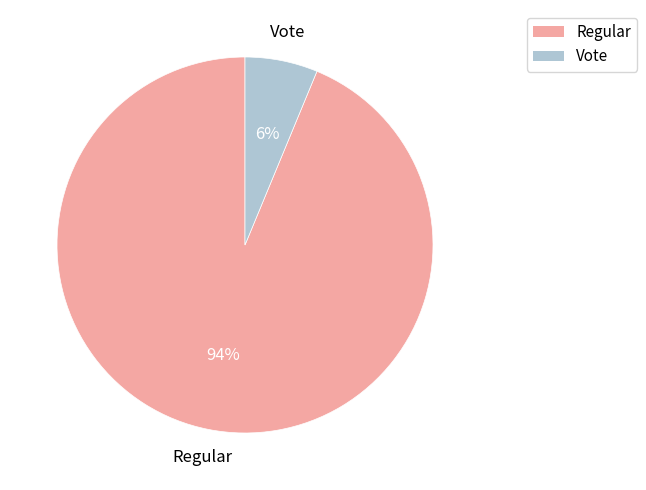

Which has a higher value, Regular or Vote?

Regular